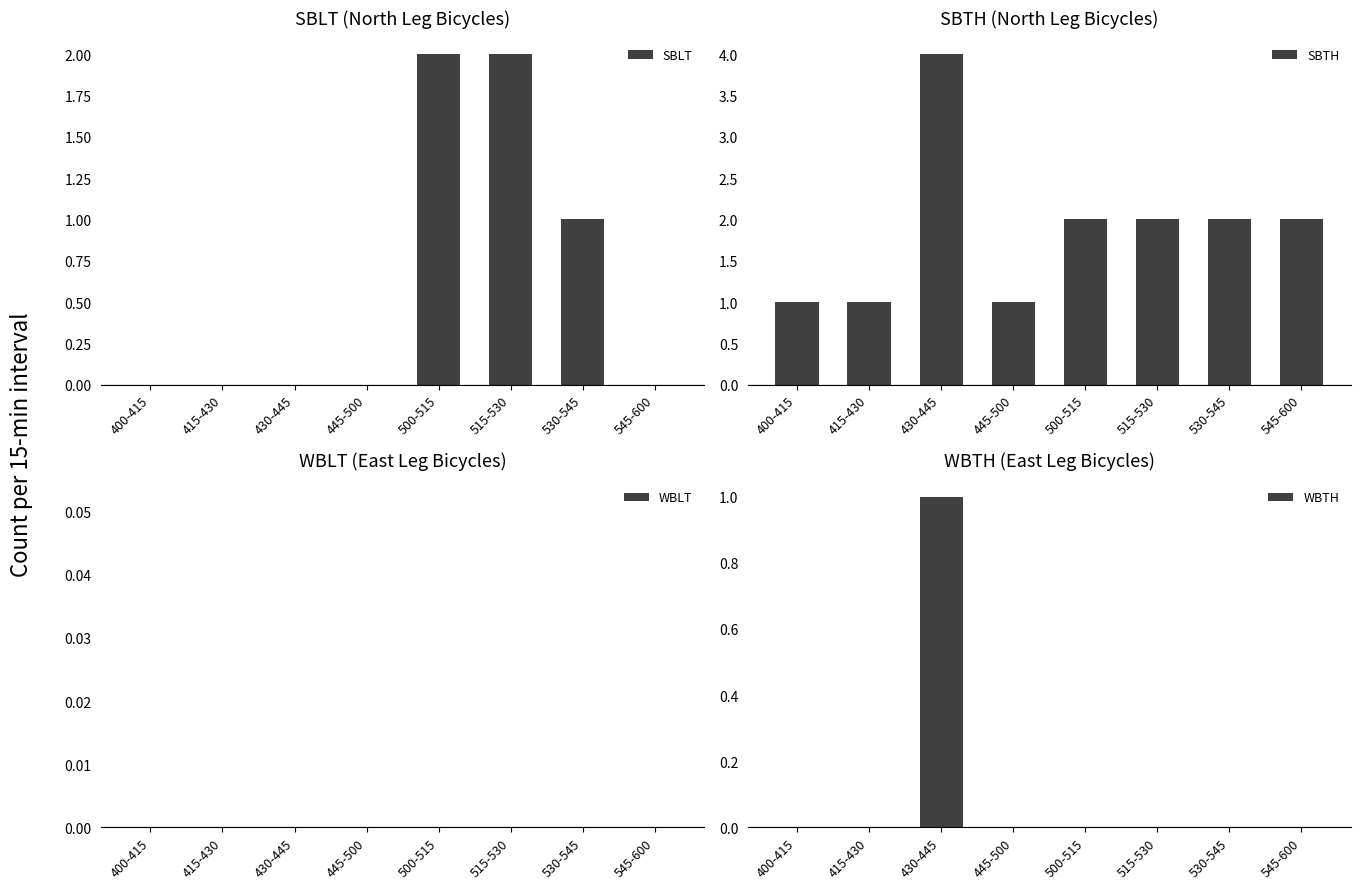

What position from the left is 515-530?

6